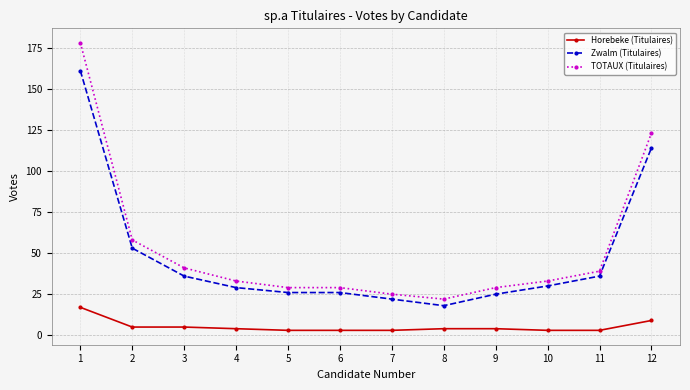

What is the sum of all Horebeke (Titulaires) values?

63